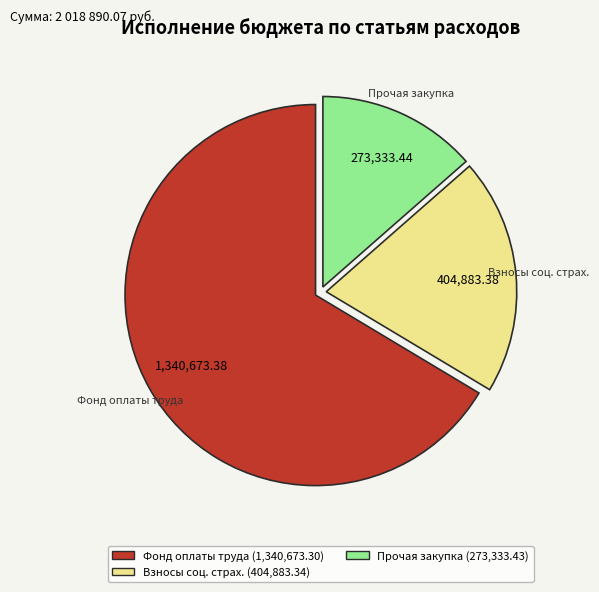

Do Фонд оплаты труда and Взносы соц. страх. together represent more than half of the pie?

Yes